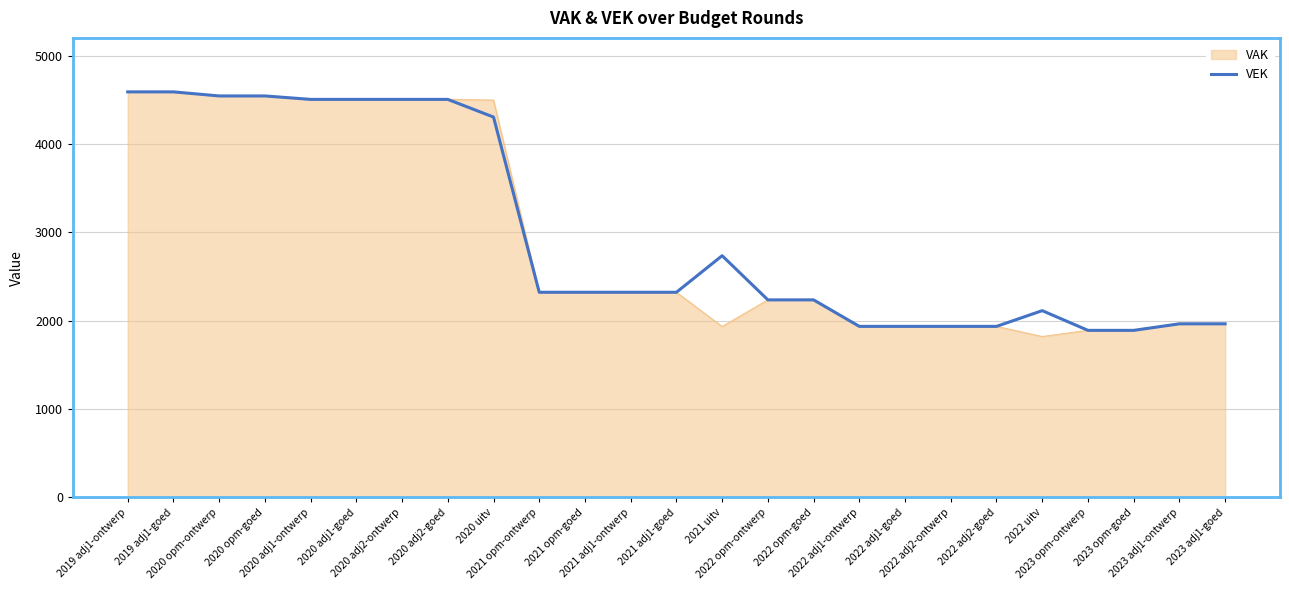

What is the minimum value for VEK?

1890